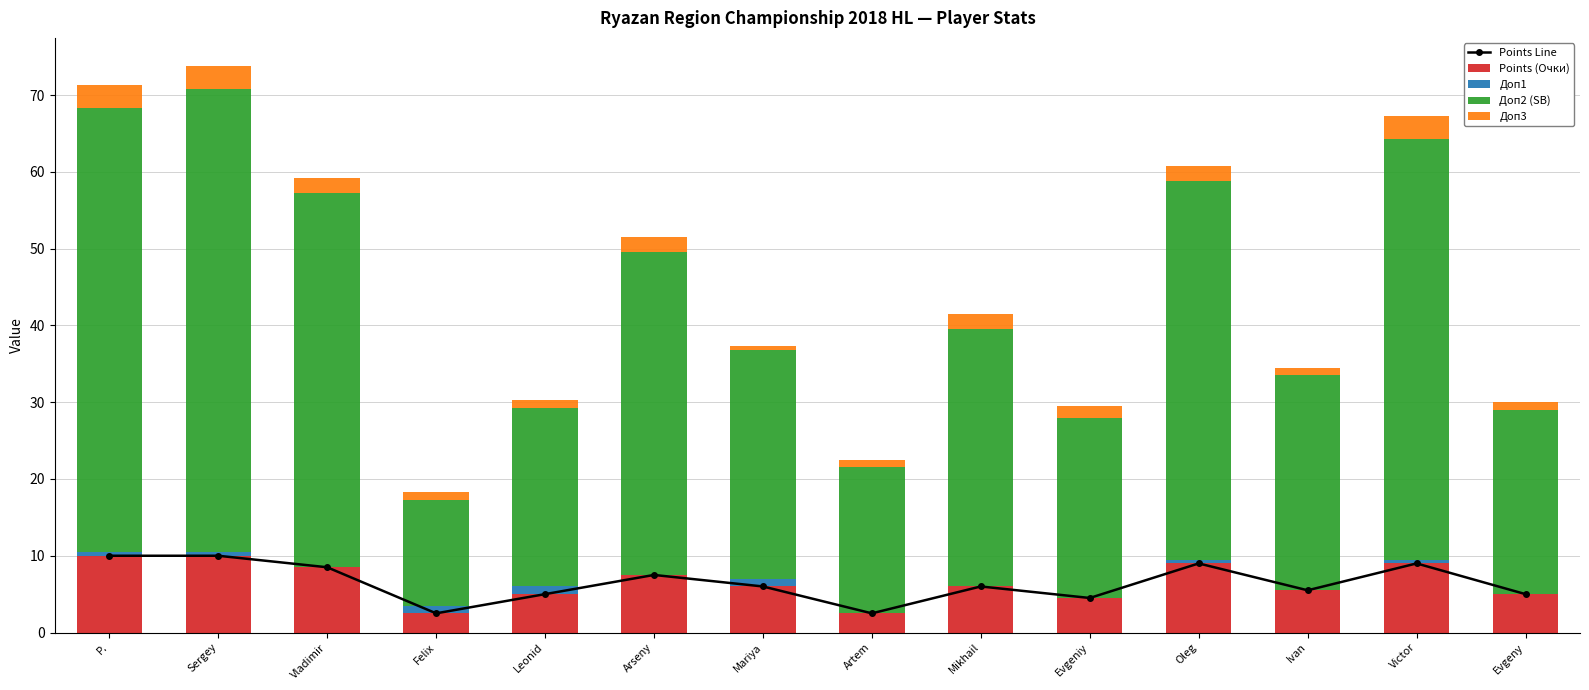

What is the difference between the Доп1 values at Evgeniy and Victor?

0.5